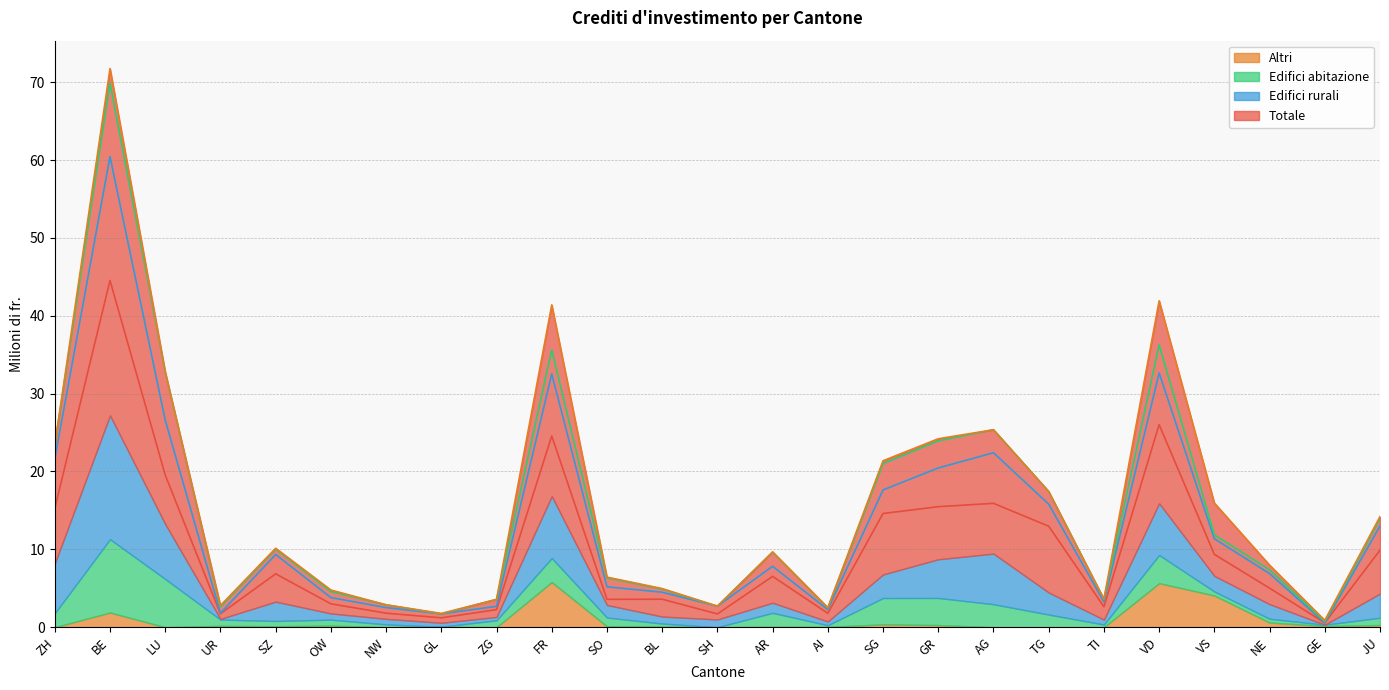

What is the label of the 18th point from the left?

AG